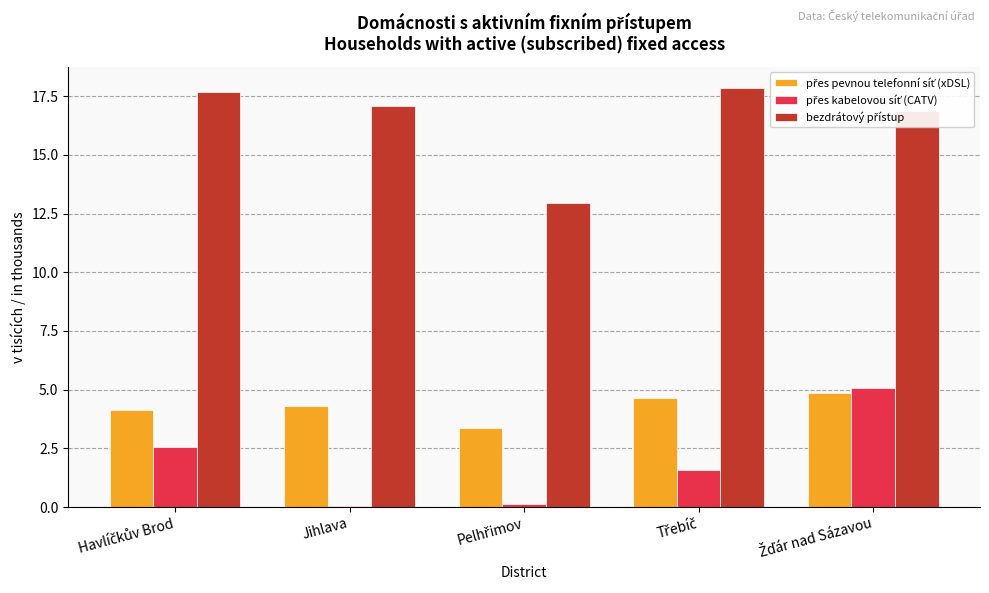

What is the greatest value displayed?

17.9